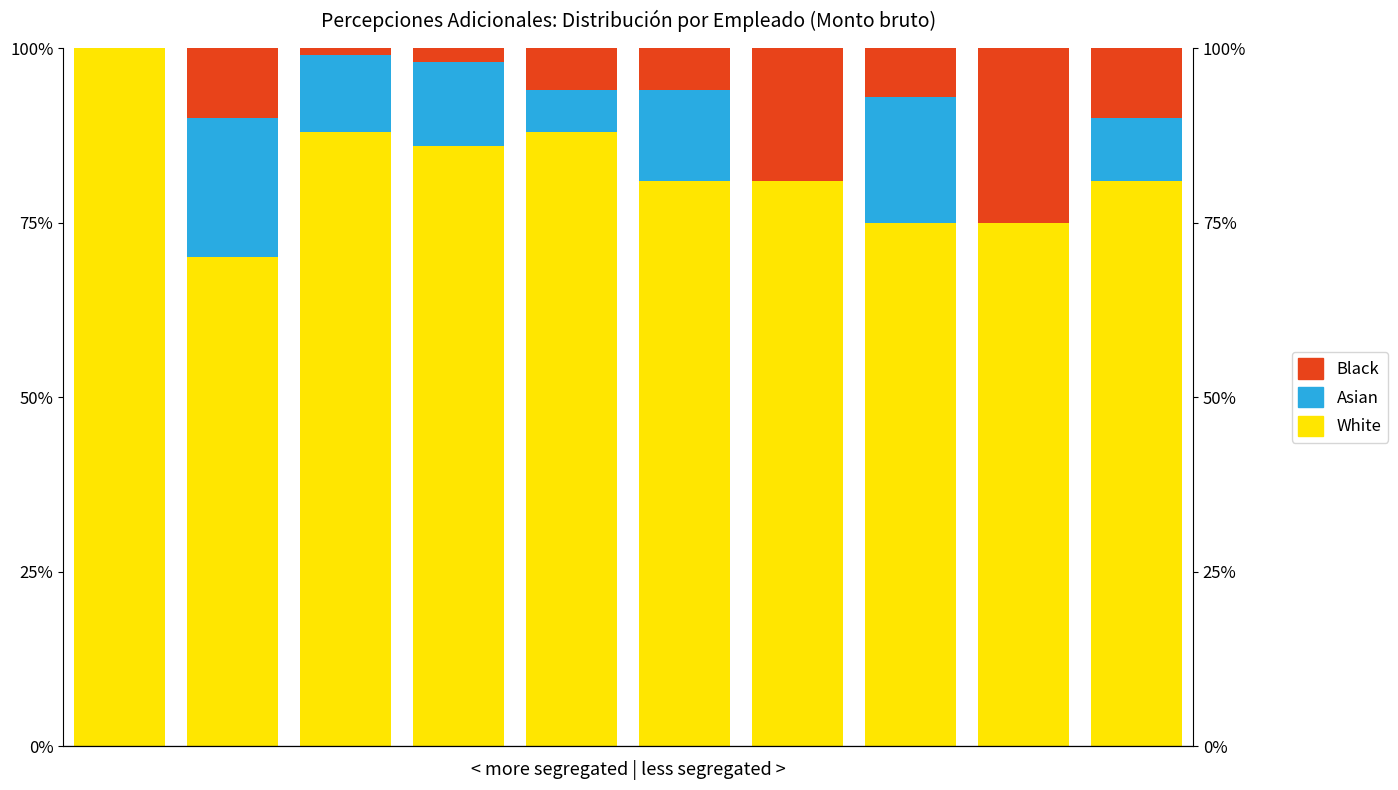

At which label does Black first exceed 7?

1